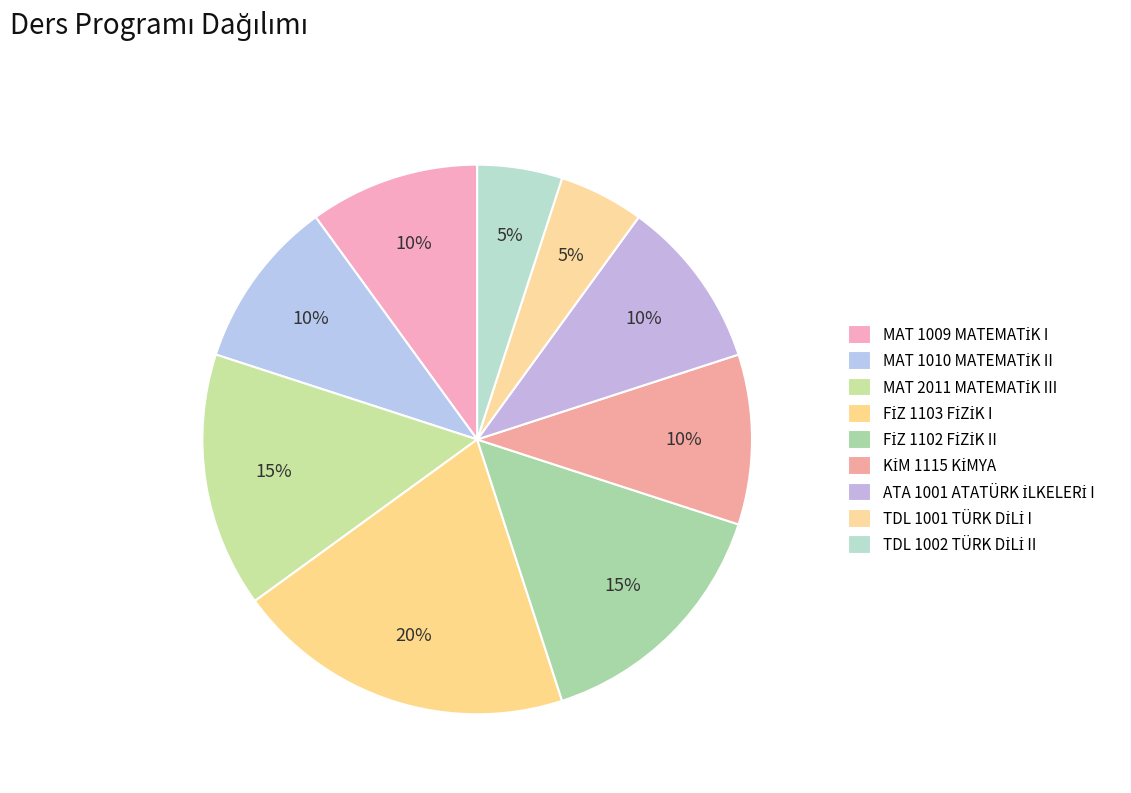

To the nearest percent, what is the difference between the largest and smallest slice percentages?

15%